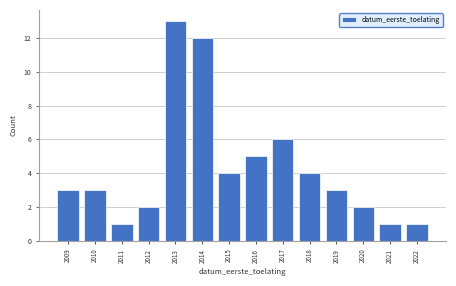

Reading left to right, transcribe all the data shown in this chart.

3	3	1	2	13	12	4	5	6	4	3	2	1	1